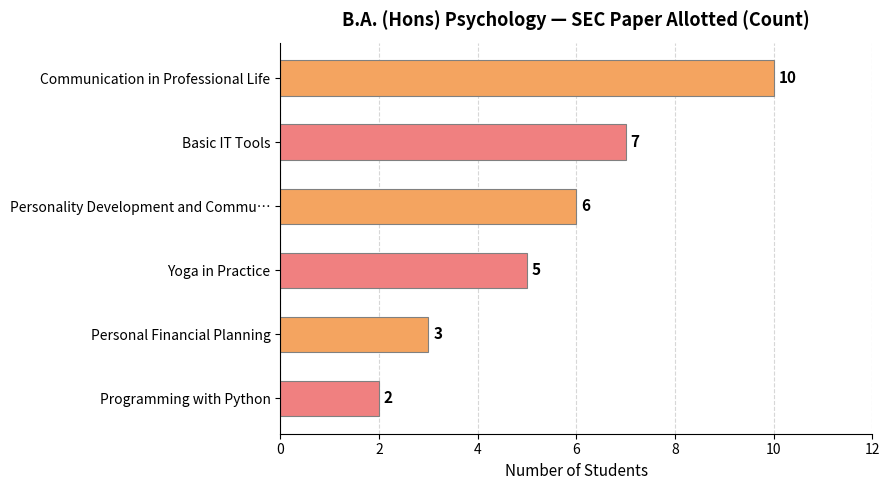

List the labels in order of value, largest first.

Communication in Professional Life, Basic IT Tools, Personality Development and Commu…, Yoga in Practice, Personal Financial Planning, Programming with Python